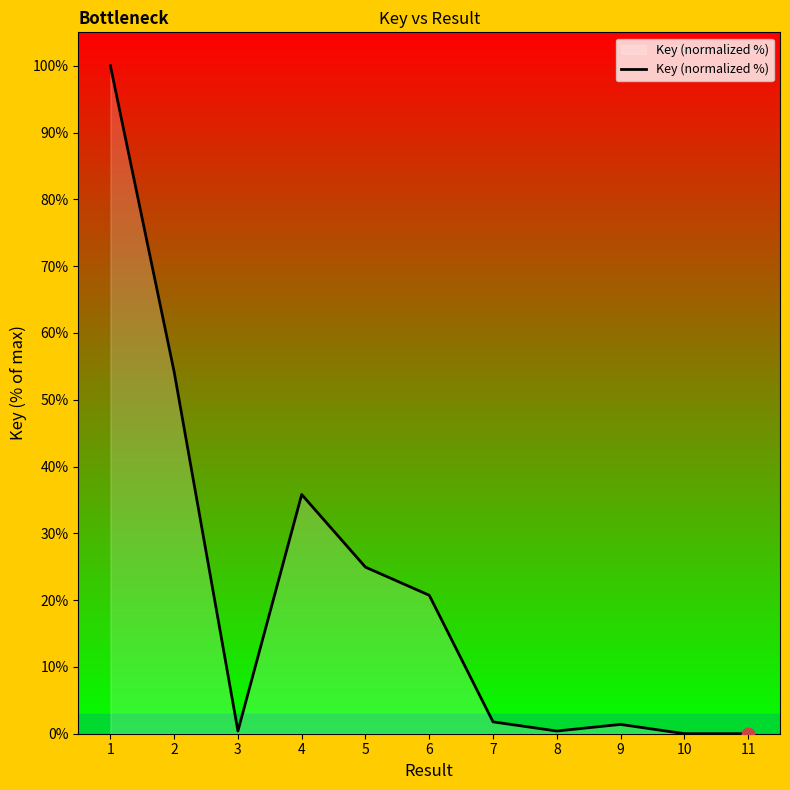

What is the ratio of the value at 5 to the value at 6?

1.2